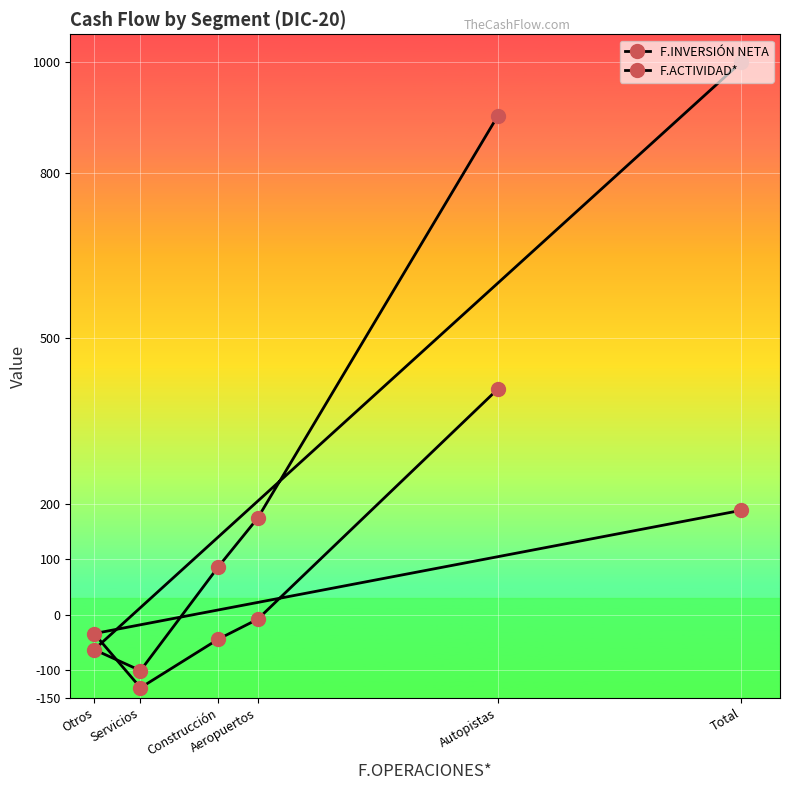

True or false: F.INVERSIÓN NETA has more than 1 points higher than both neighbors.

False